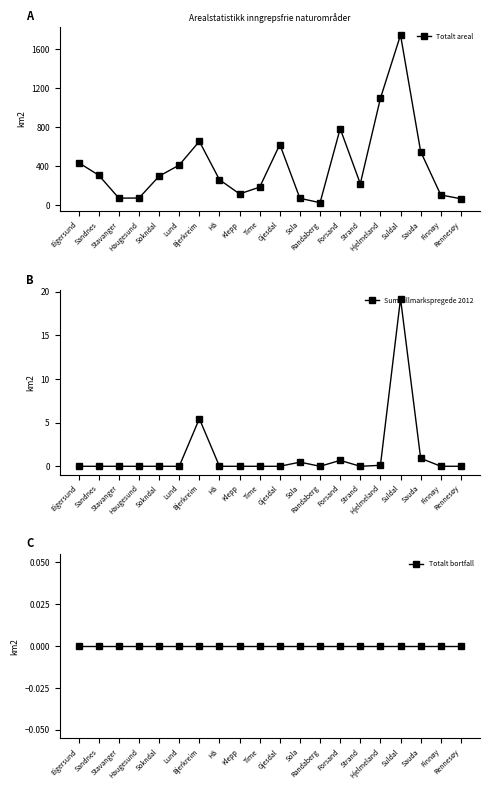

At which label is Totalt areal closest to 884?

Forsand